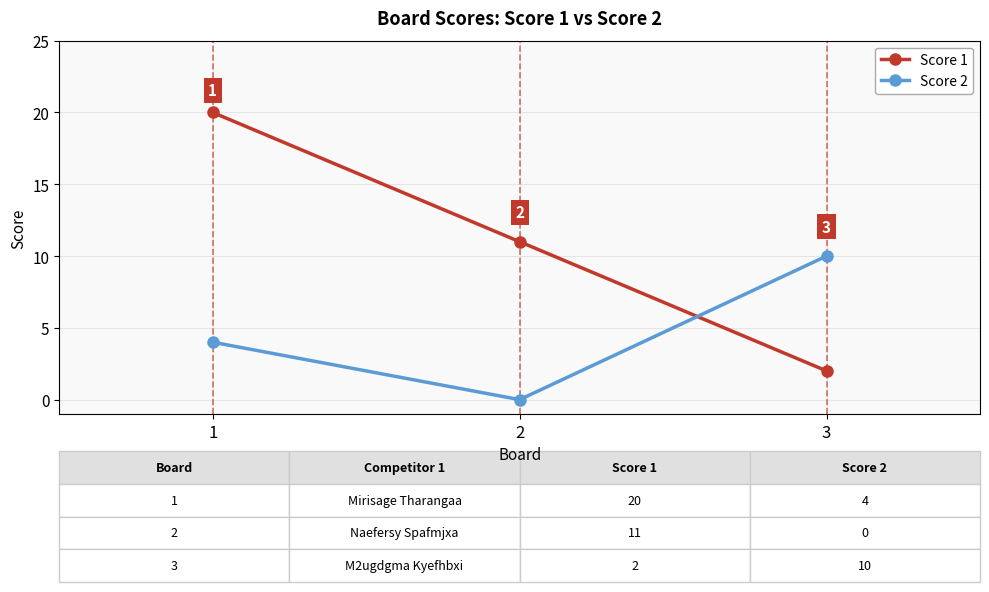

Which series has the widest spread of values?

Score 1